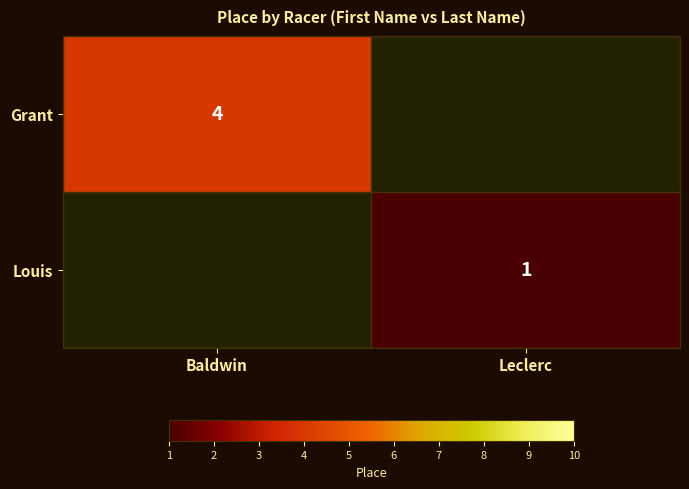

What is the difference between the highest and lowest values at Baldwin?

4